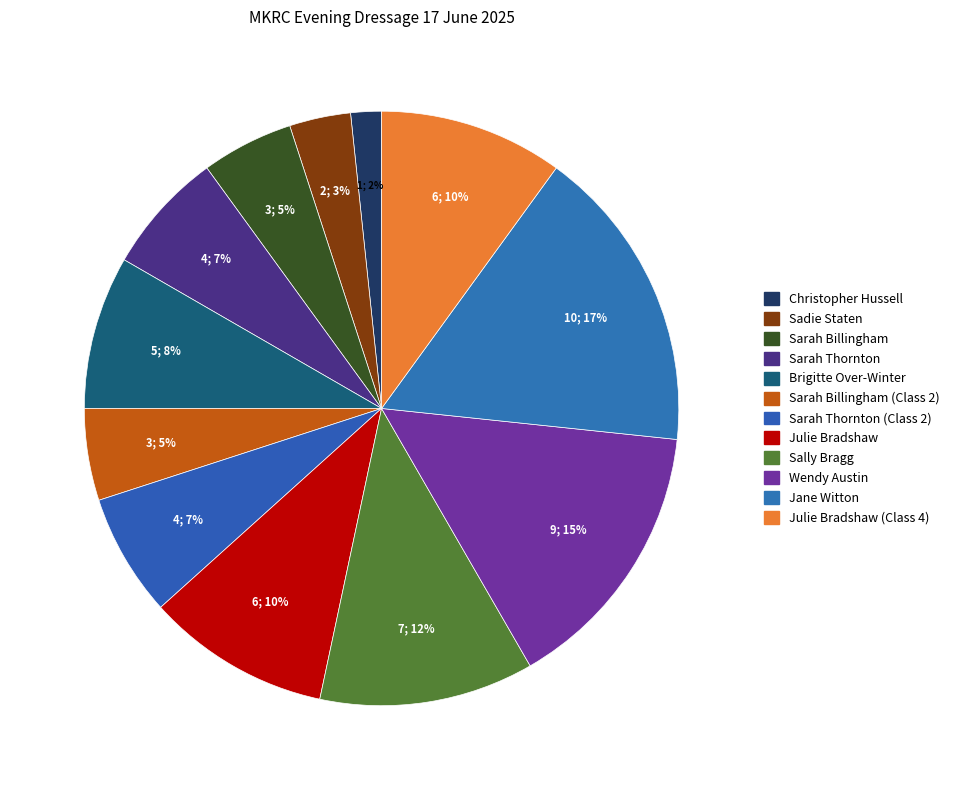

Which slice is the largest?

Jane Witton